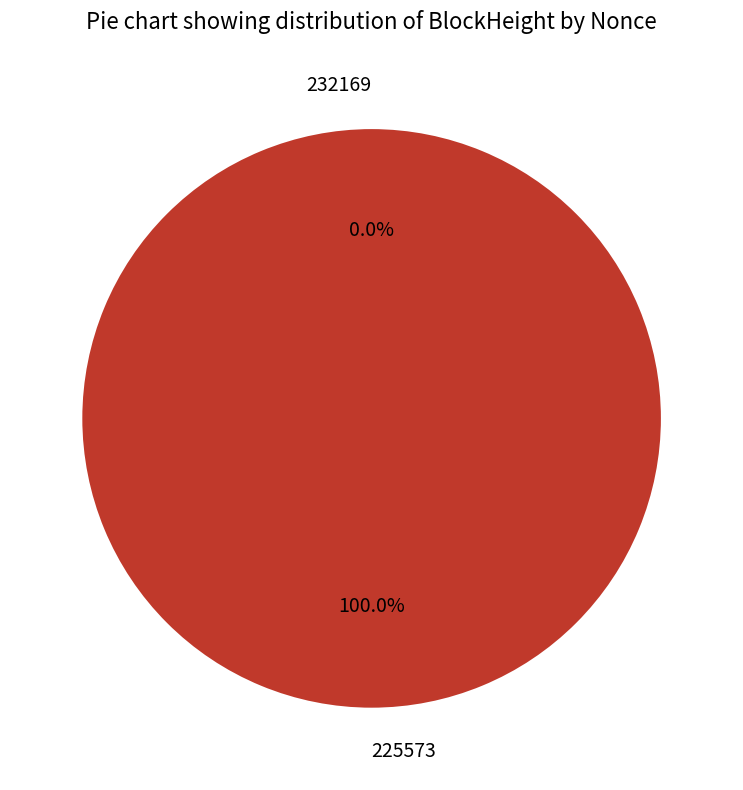

How many slices are in this pie chart?

2